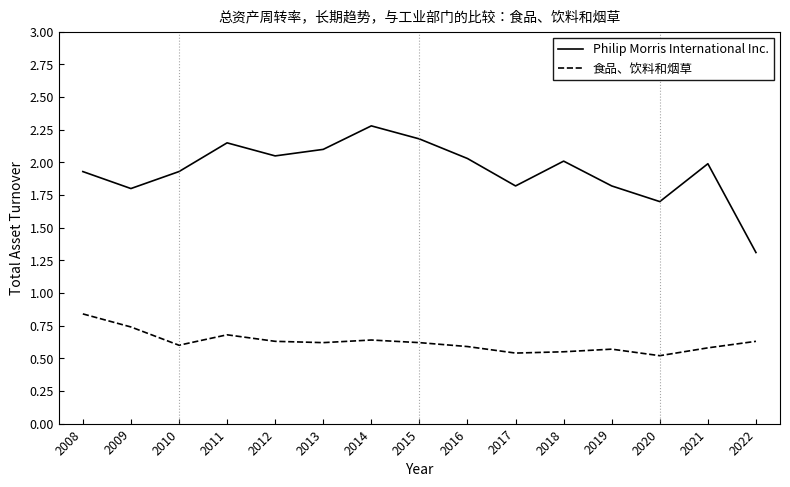

What is the difference between the highest and lowest values at 2013?

1.5